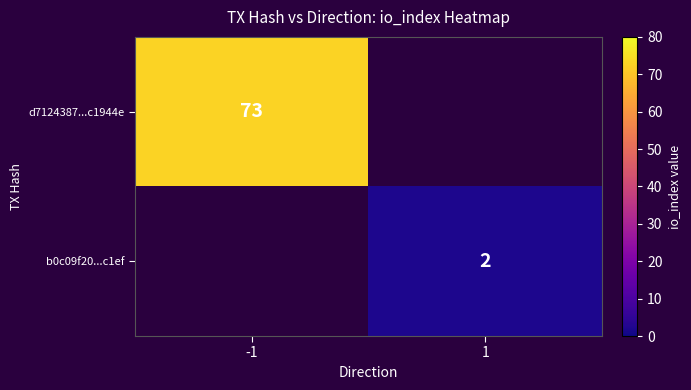

The value of b0c09f20...c1ef at 1 is 3. True or false?

False